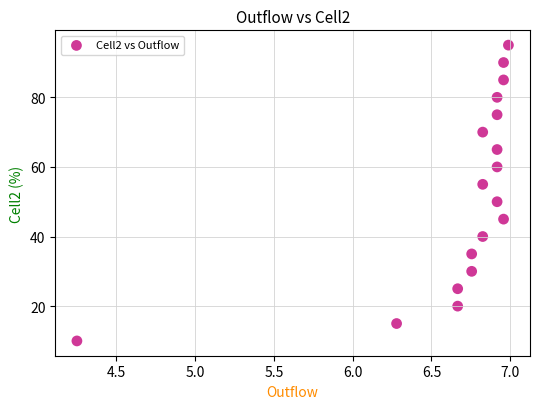

What Y value in the scatter plot is closest to 52?

50